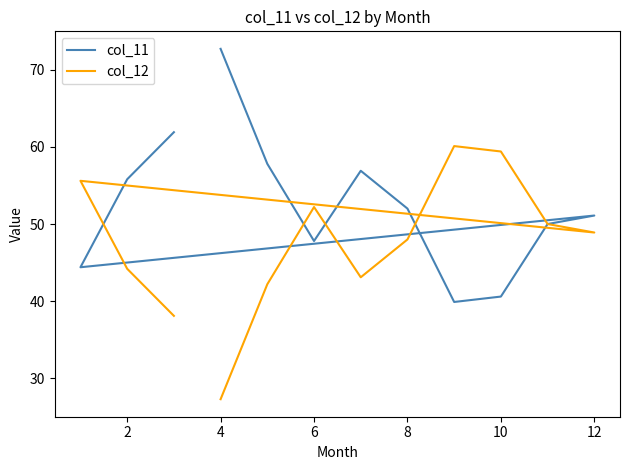

What is the label of the 11th point from the right?

2